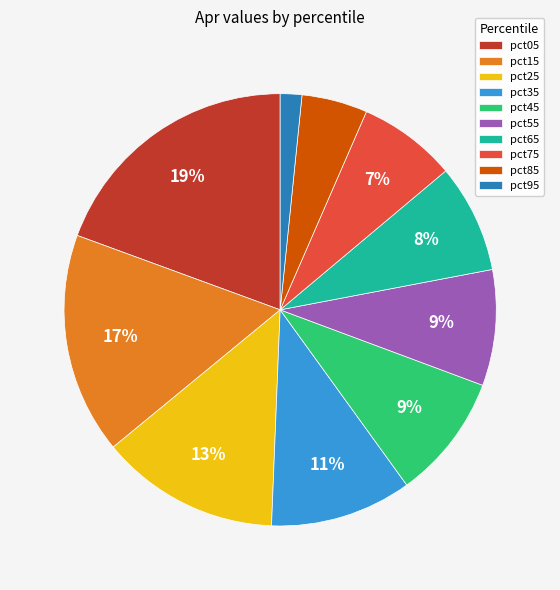

Which category has the biggest portion of the pie?

pct05